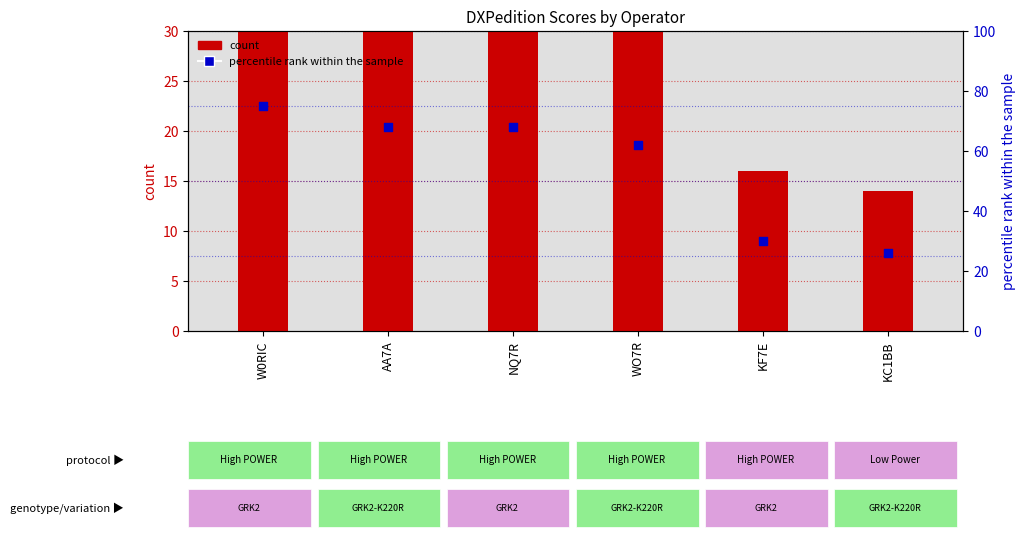

Which series contains the lowest Y value?

count